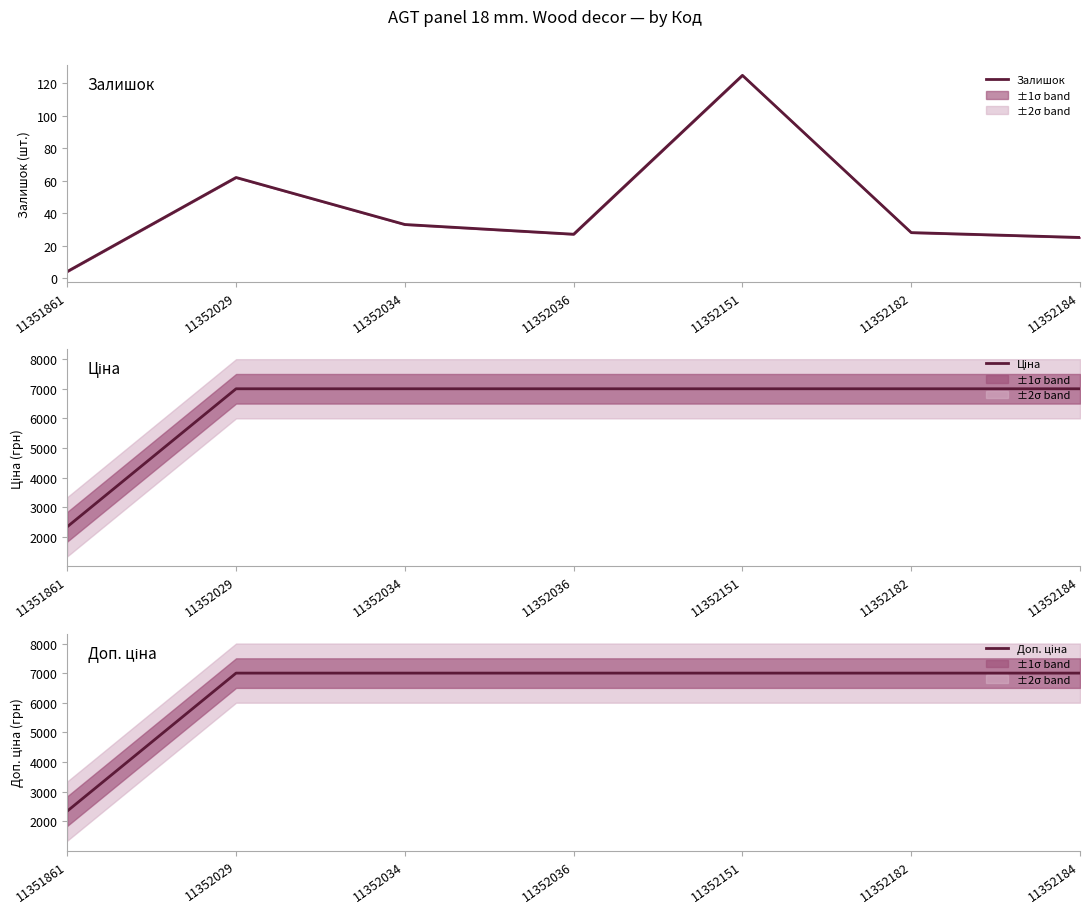

True or false: Доп. ціна and Залишок intersect in this chart.

False